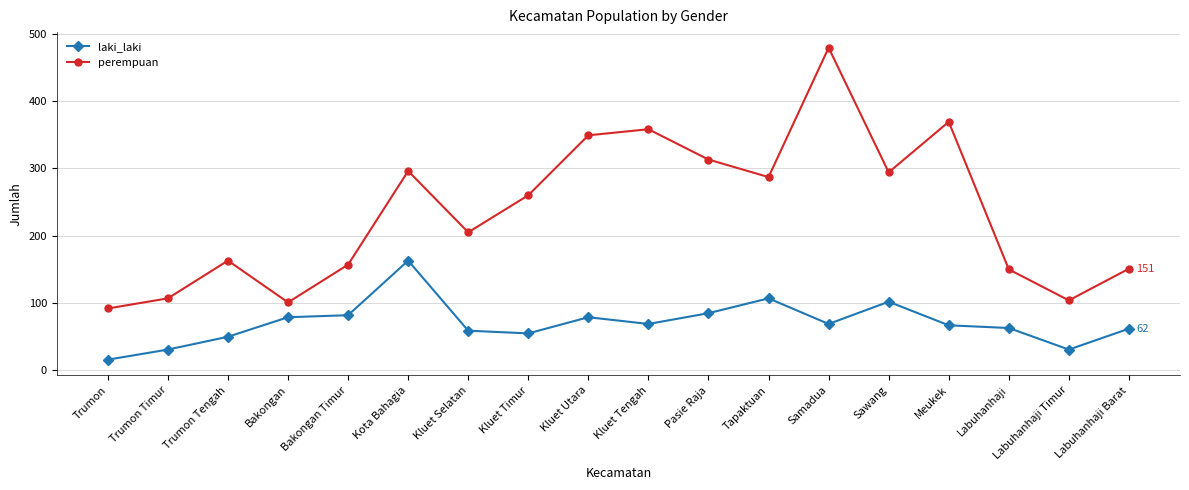

What is the sum of all laki_laki values?

1269